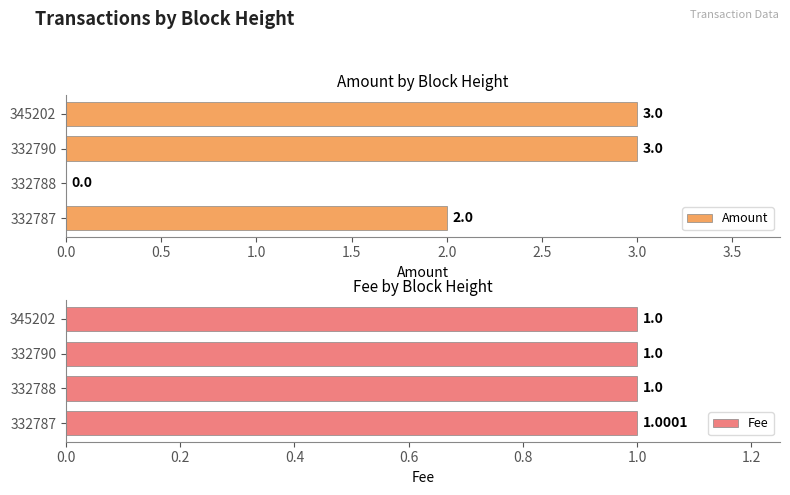

The value of Amount at 345202 is 4. True or false?

False